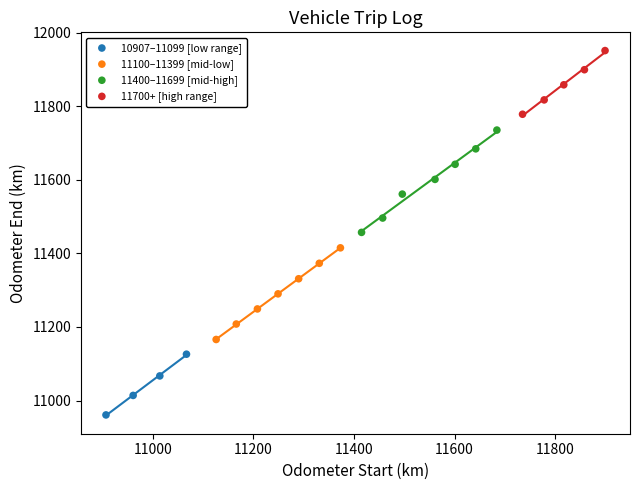

Which series contains the highest Y value?

11700+ [high range]